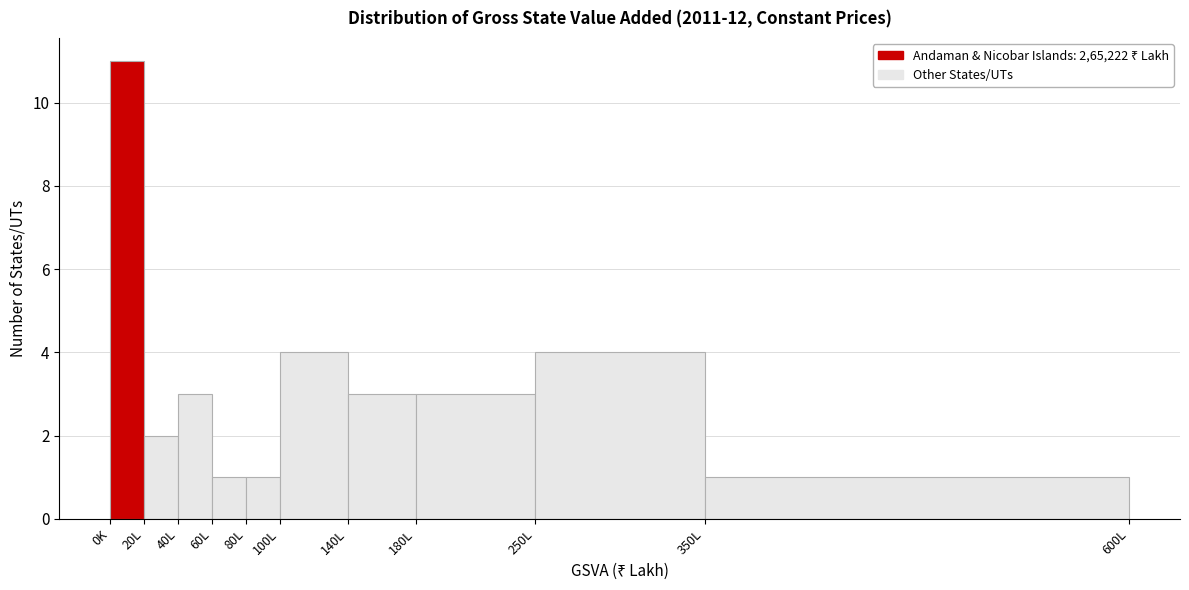

Reading right to left, list all the values displayed in this chart.

1	4	3	3	4	1	1	3	2	11